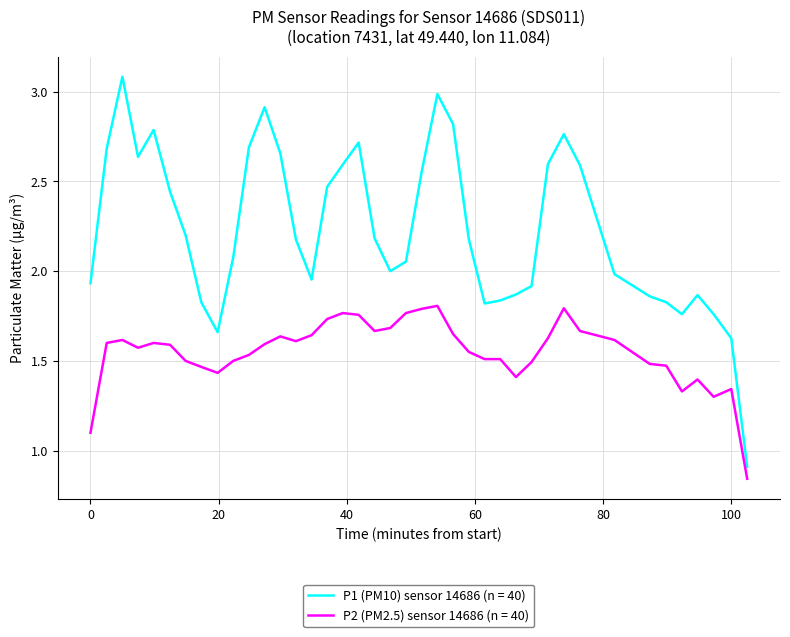

Which series has the widest spread of values?

P1 (PM10) sensor 14686 (n = 40)